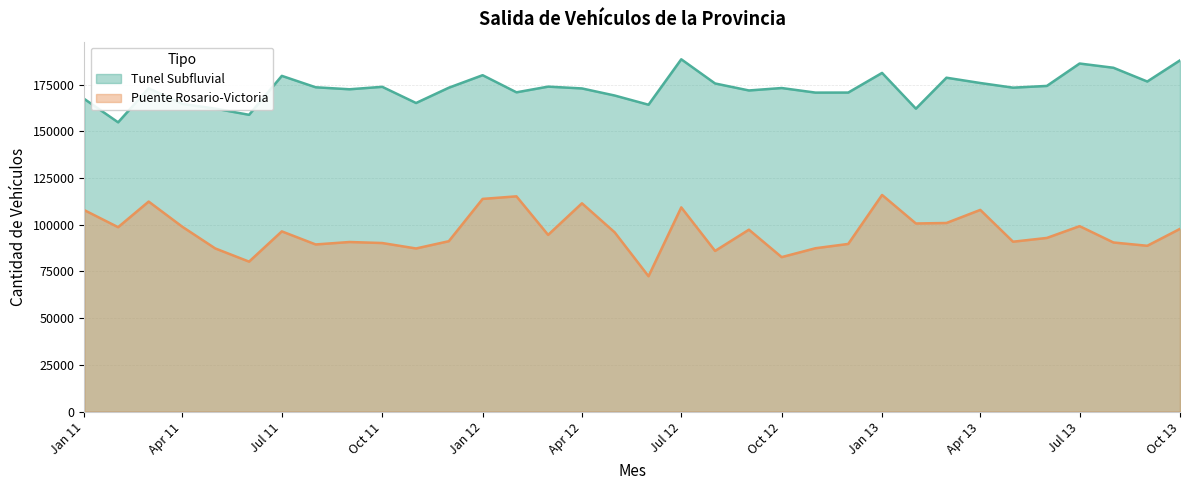

True or false: Tunel Subfluvial has more than 0 interior local peaks.

True